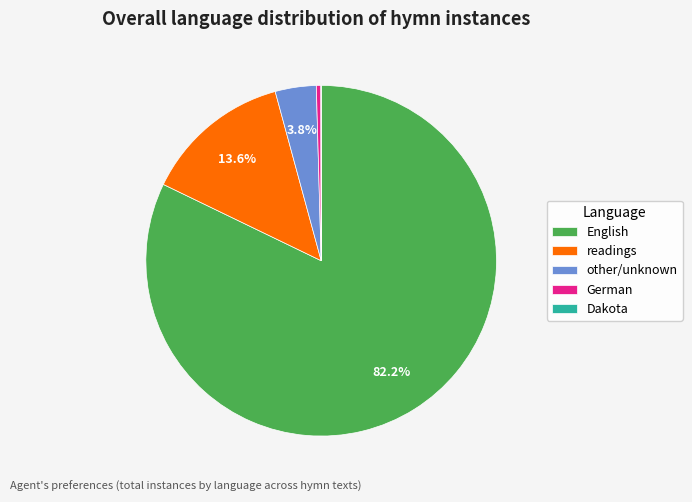

What is the majority slice?

English